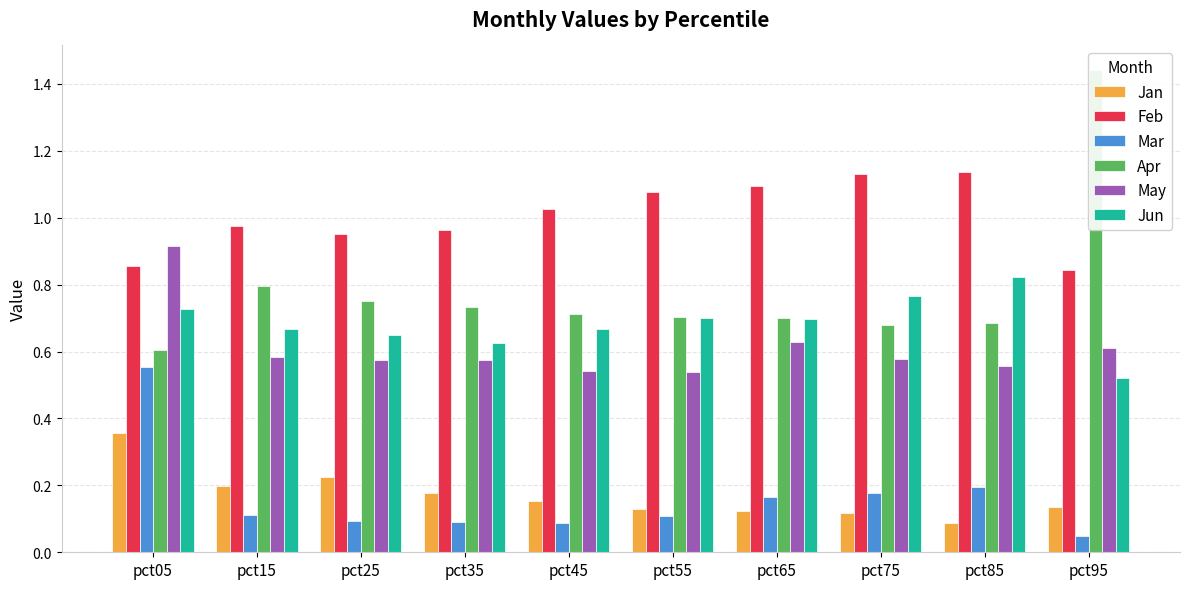

Reading right to left, what are all the values shown in this chart?

Jan: pct95=0.1	pct85=0.1	pct75=0.1	pct65=0.1	pct55=0.1	pct45=0.2	pct35=0.2	pct25=0.2	pct15=0.2	pct05=0.4
Feb: pct95=0.8	pct85=1.1	pct75=1.1	pct65=1.1	pct55=1.1	pct45=1.0	pct35=1.0	pct25=1.0	pct15=1.0	pct05=0.9
Mar: pct95=0.0	pct85=0.2	pct75=0.2	pct65=0.2	pct55=0.1	pct45=0.1	pct35=0.1	pct25=0.1	pct15=0.1	pct05=0.6
Apr: pct95=1.4	pct85=0.7	pct75=0.7	pct65=0.7	pct55=0.7	pct45=0.7	pct35=0.7	pct25=0.8	pct15=0.8	pct05=0.6
May: pct95=0.6	pct85=0.6	pct75=0.6	pct65=0.6	pct55=0.5	pct45=0.5	pct35=0.6	pct25=0.6	pct15=0.6	pct05=0.9
Jun: pct95=0.5	pct85=0.8	pct75=0.8	pct65=0.7	pct55=0.7	pct45=0.7	pct35=0.6	pct25=0.6	pct15=0.7	pct05=0.7